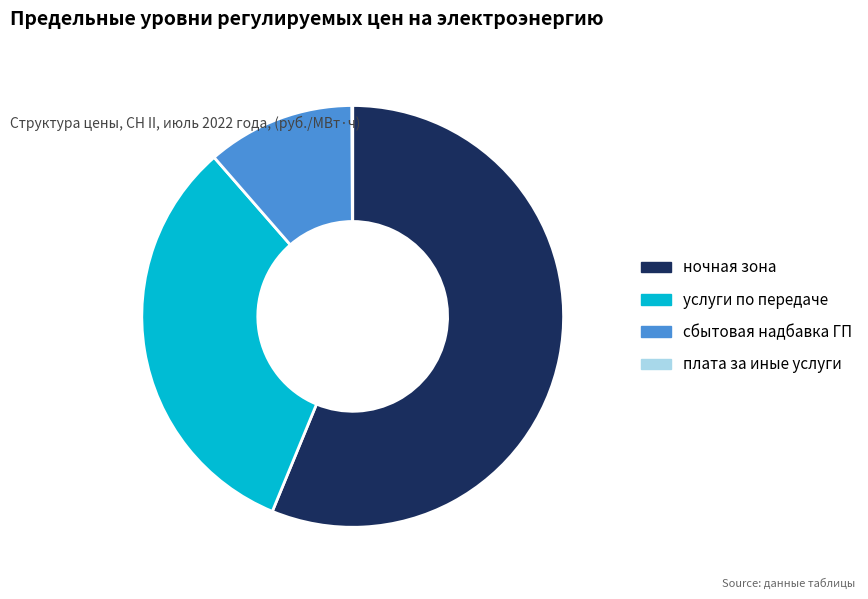

What is the ratio of the value at сбытовая надбавка ГП to the value at ночная зона?

0.2